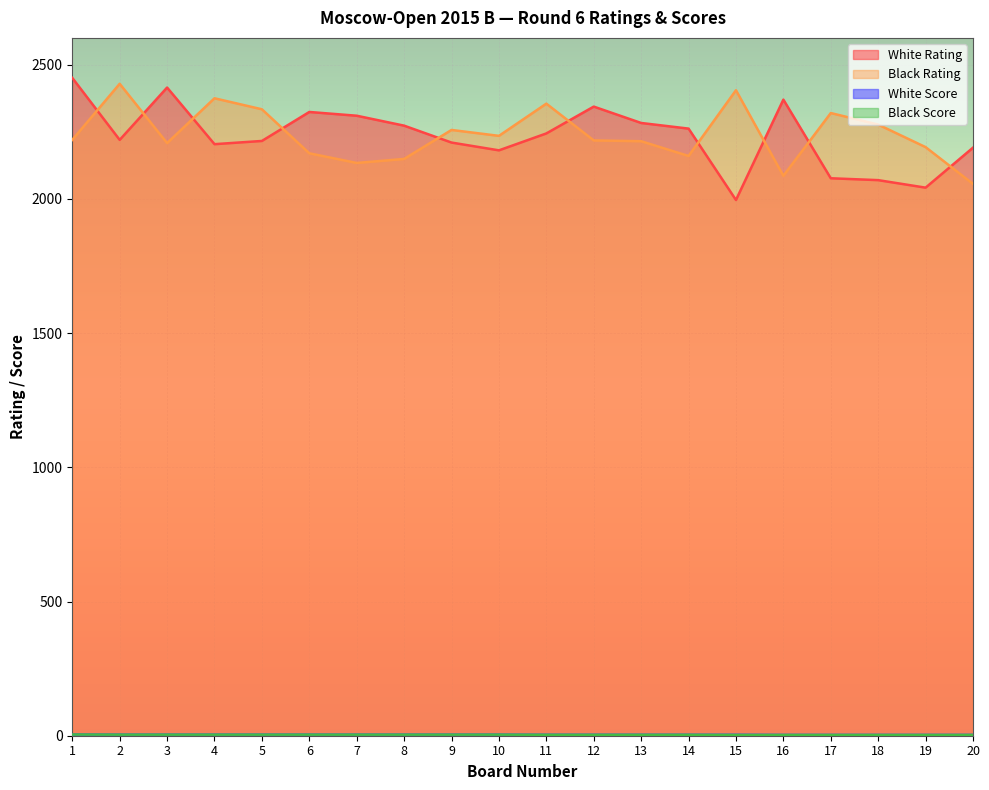

Which series has the largest total across all categories?

Black Rating